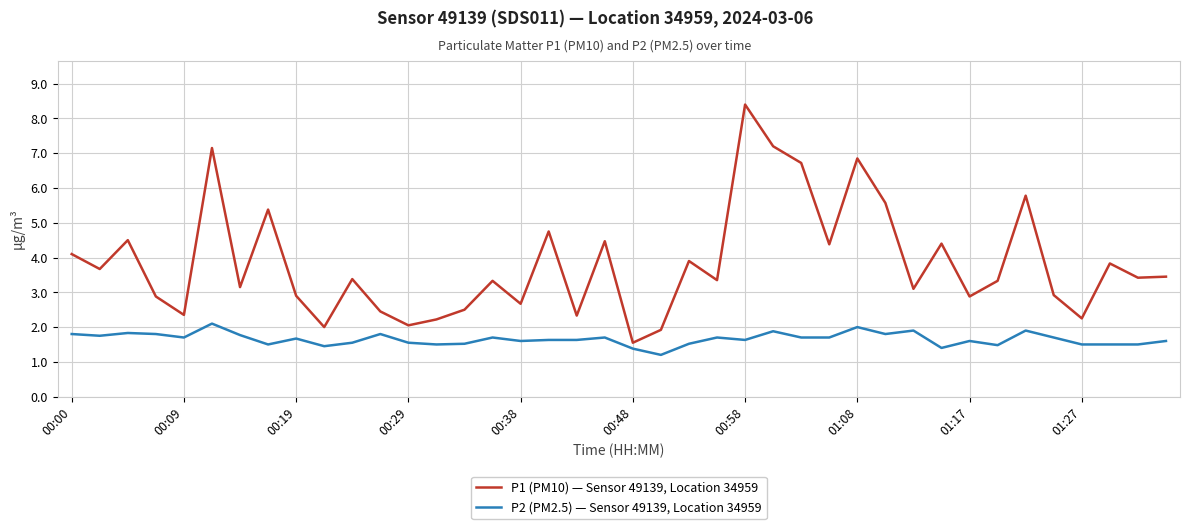

What is the maximum value for P2 (PM2.5) — Sensor 49139, Location 34959?

2.1